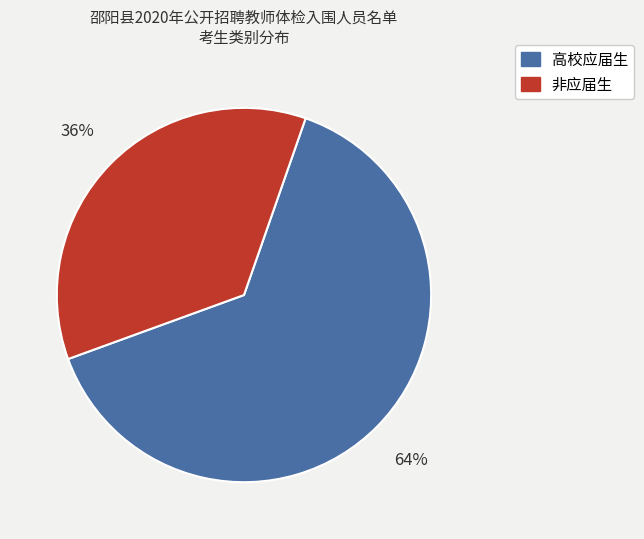

Does 非应届生 account for over 50% of the chart?

No